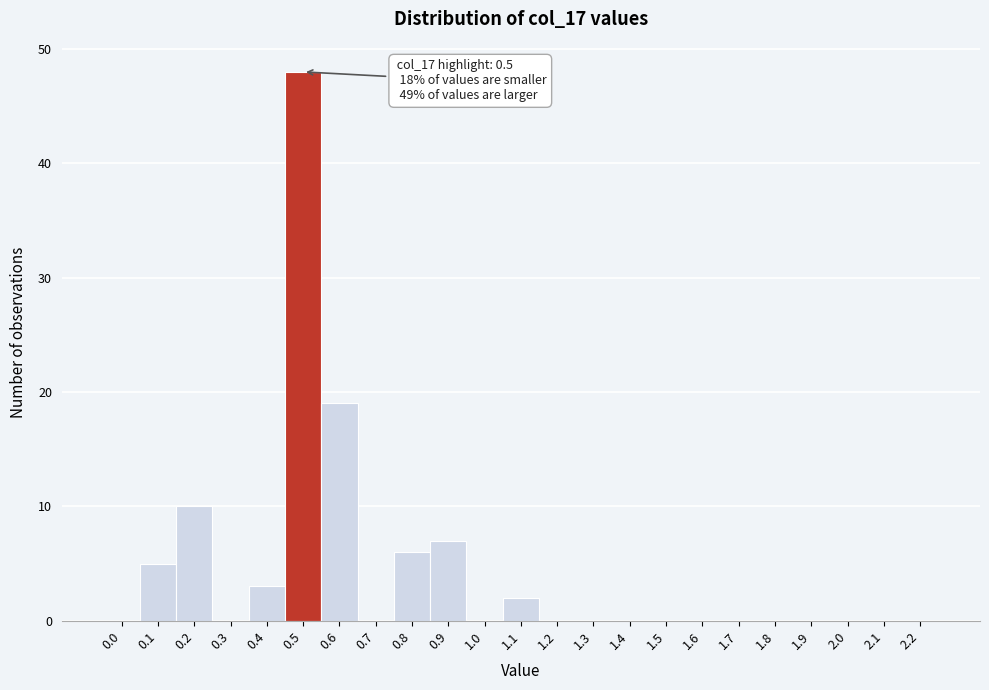

Reading right to left, what are all the values shown in this chart?

2.2=0	2.1=0	2.0=0	1.9=0	1.8=0	1.7=0	1.6=0	1.5=0	1.4=0	1.3=0	1.2=0	1.1=2	1.0=0	0.9=7	0.8=6	0.7=0	0.6=19	0.5=48	0.4=3	0.3=0	0.2=10	0.1=5	0.0=0